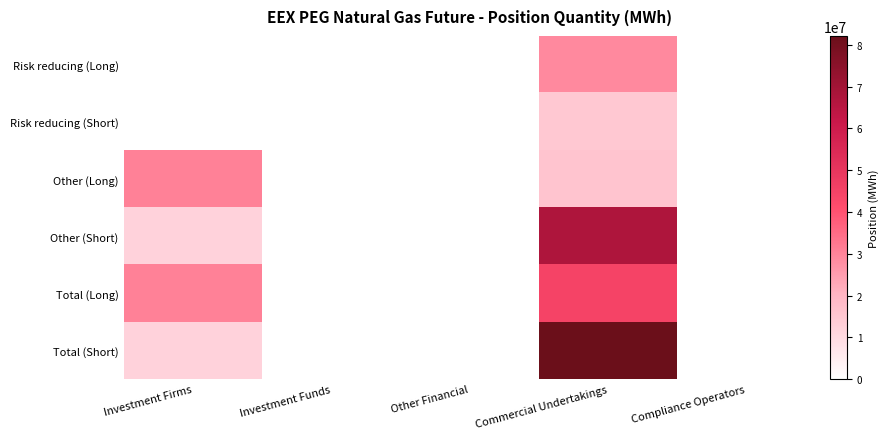

What is the difference between the maximum and minimum values in the Total (Short) series?

69973006.0